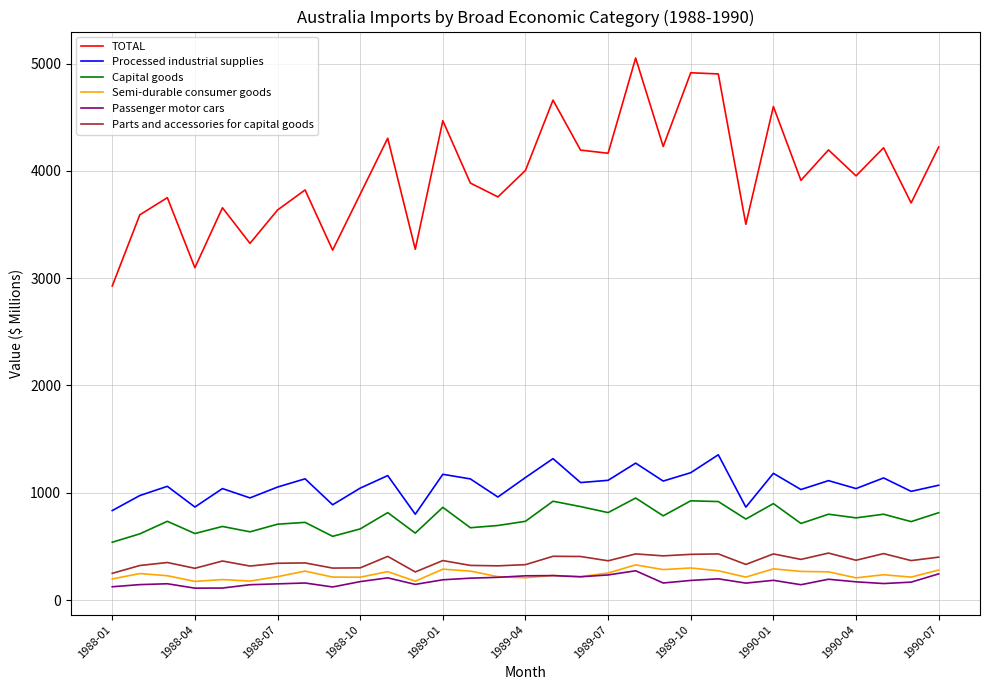

What is the smallest value displayed?

111